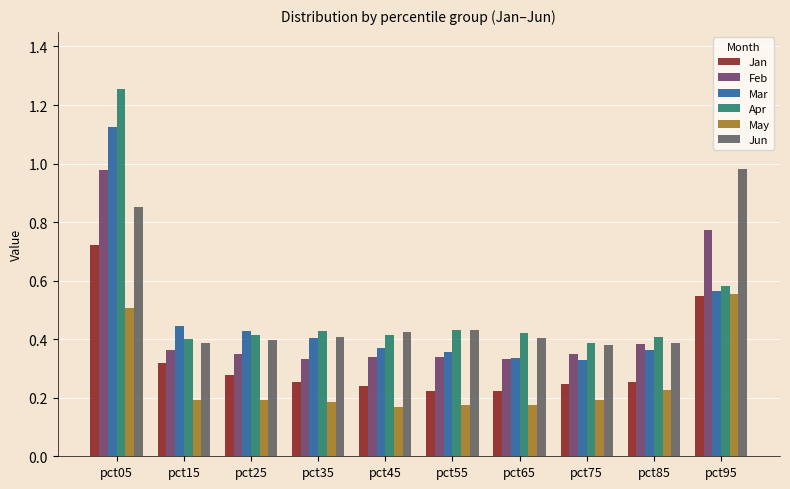

Count the Apr values in the range 0 to 1.

9